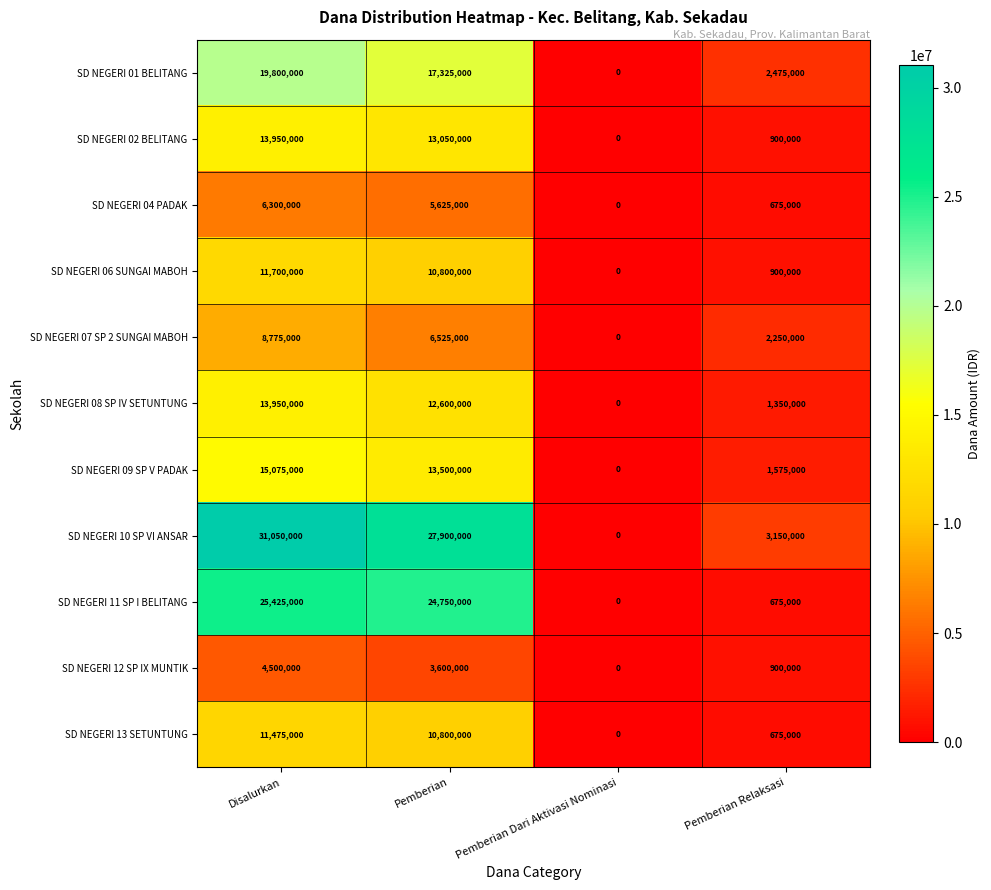

Rank the categories by SD NEGERI 11 SP I BELITANG value from highest to lowest.

Disalurkan, Pemberian, Pemberian Relaksasi, Pemberian Dari Aktivasi Nominasi